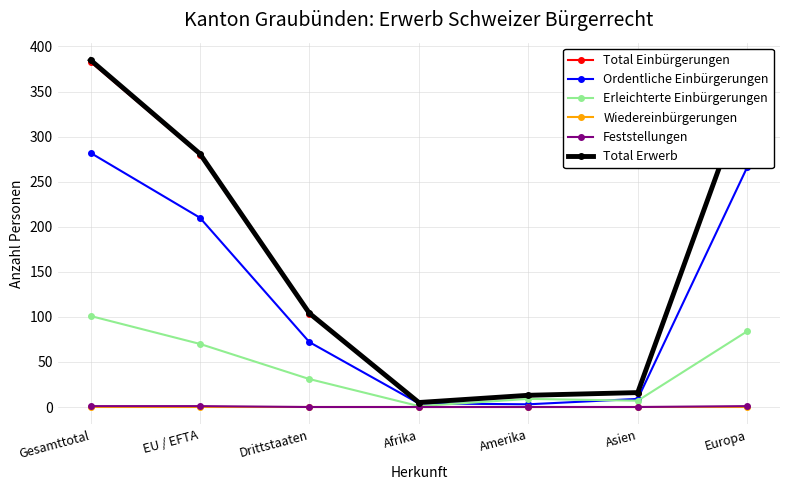

What are all the series names shown in the legend?

Total Einbürgerungen, Ordentliche Einbürgerungen, Erleichterte Einbürgerungen, Wiedereinbürgerungen, Feststellungen, Total Erwerb